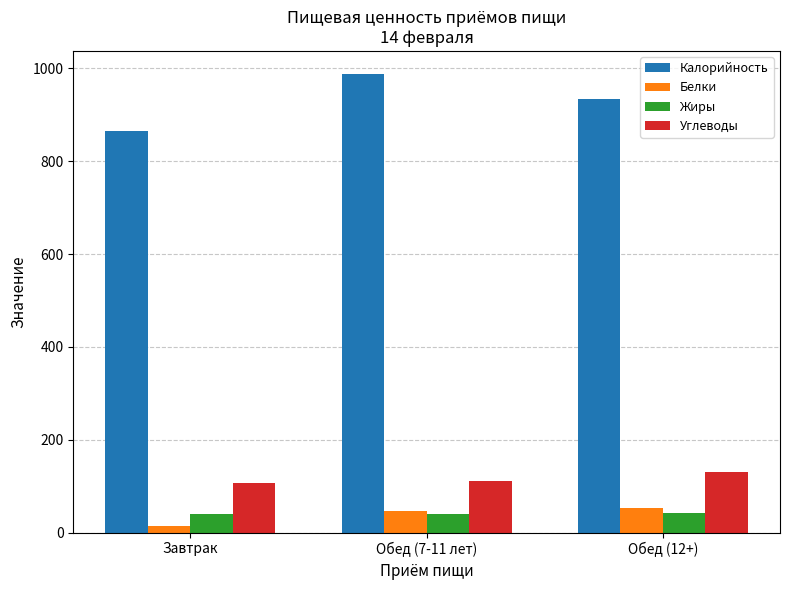

What position from the left is Обед (7-11 лет)?

2